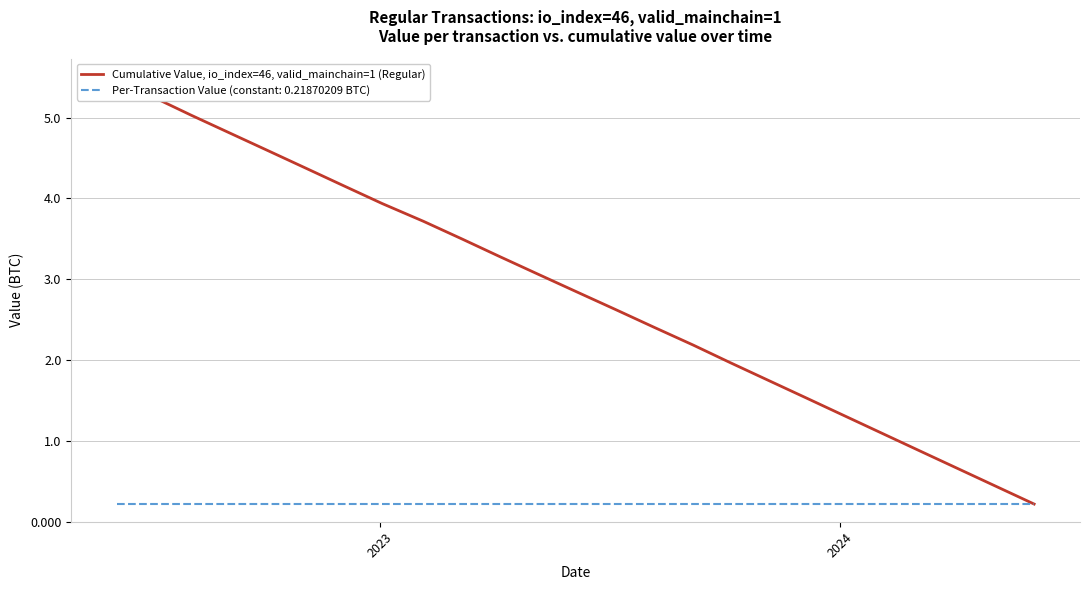

True or false: there are more than 2 points higher than both neighbors.

False